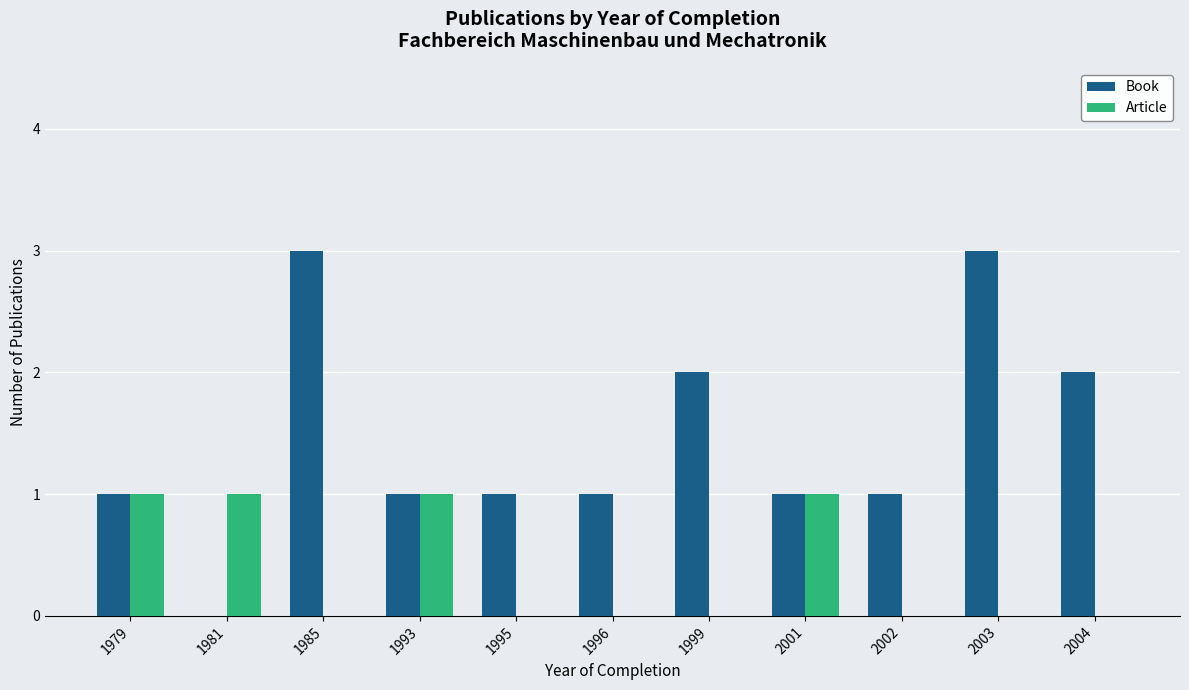

Which series has the largest total across all categories?

Book